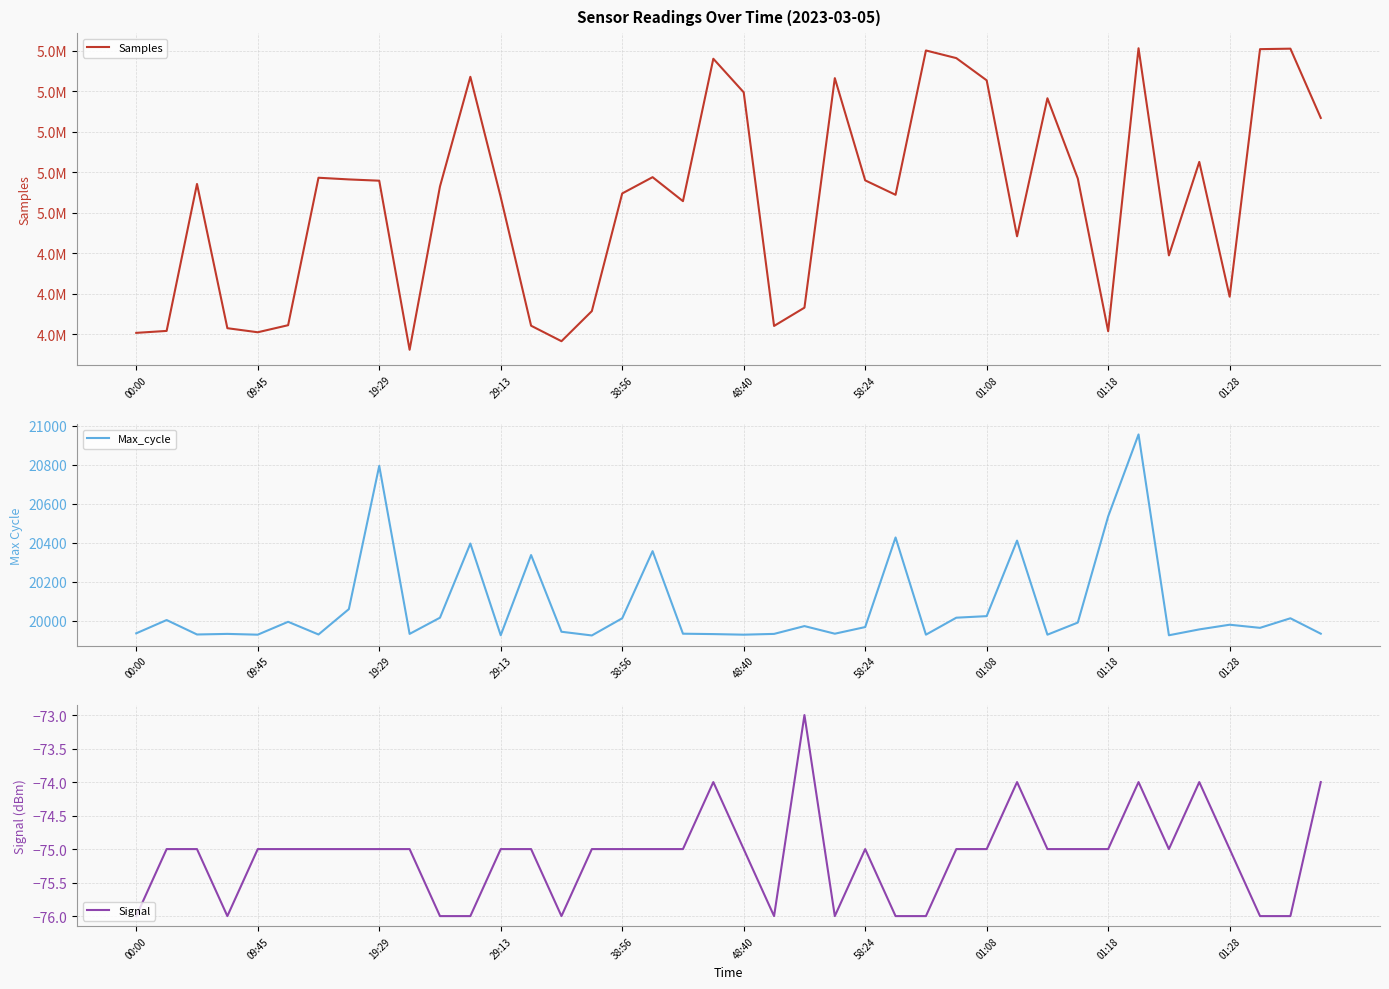

Is this an area chart (filled region under the line)?

No